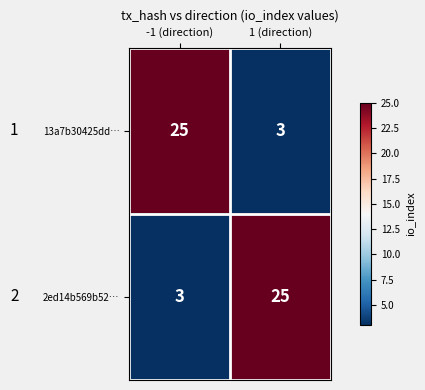

What is the average value of the 13a7b30425dd… series?

14